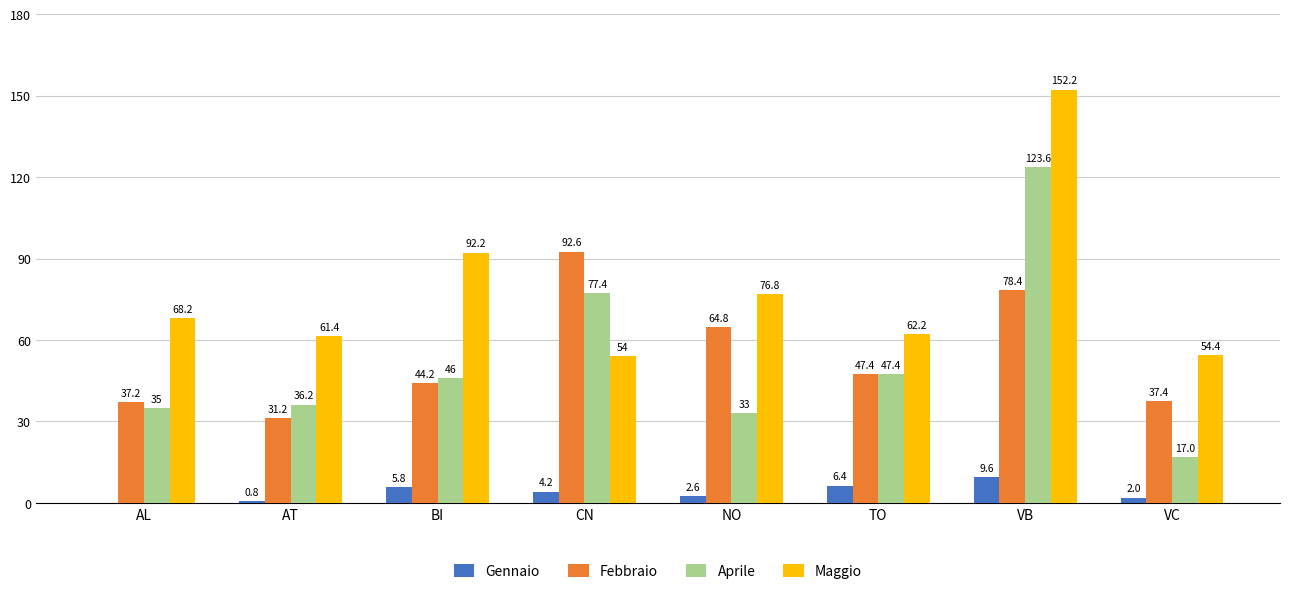

Where does the Maggio series first go above 68?

AL